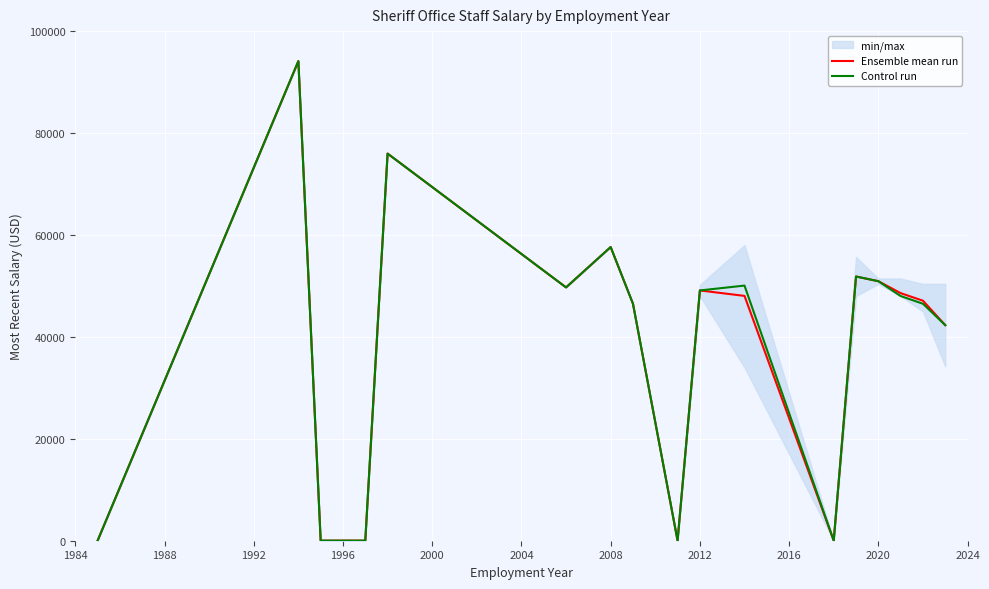

The value of Control run at 2020 is 50925.0. True or false?

True